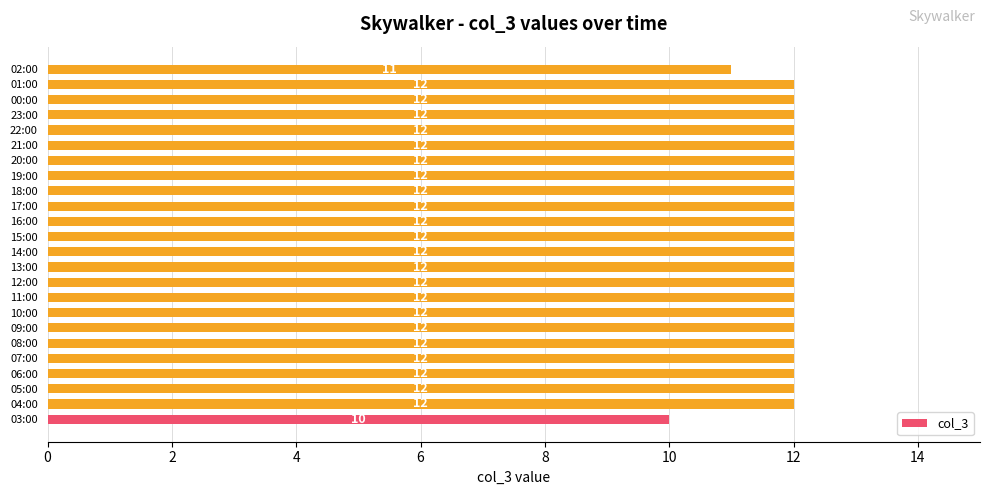

Is it true that the value at 23:00 is 12?

True